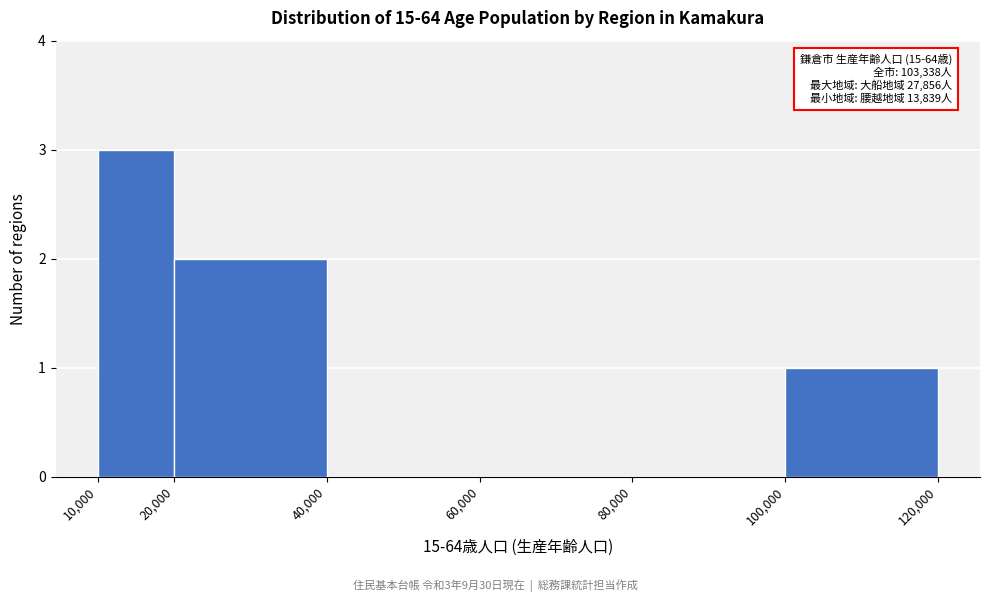

Over which range of the x-axis is the bar tallest?

10,000 to 20,000